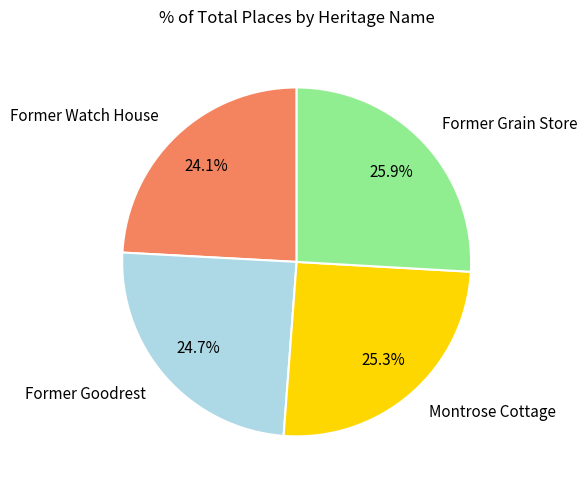

What is the ratio of the value at Montrose Cottage to the value at Former Watch House?

1.0